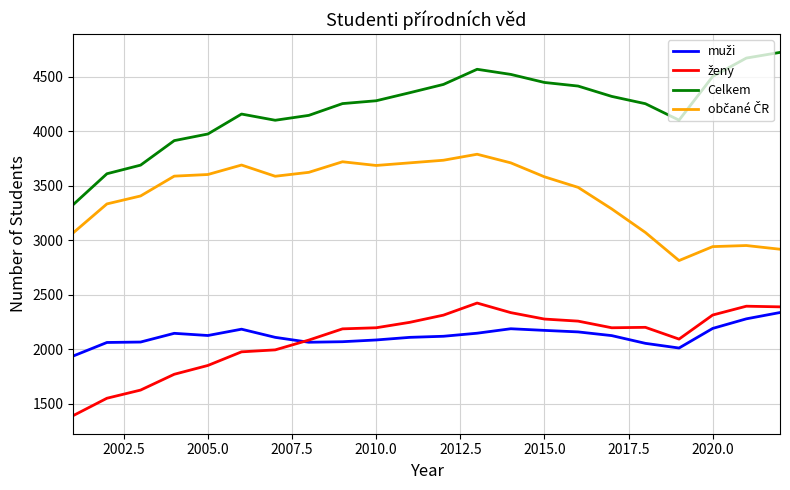

What is the maximum value for Celkem?

4724